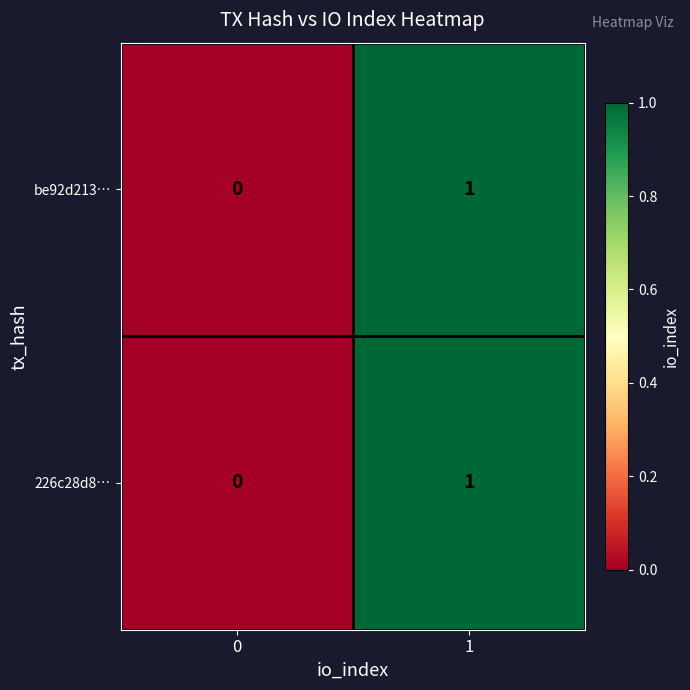

True or false: be92d213… has a value of 0 at 0.

True